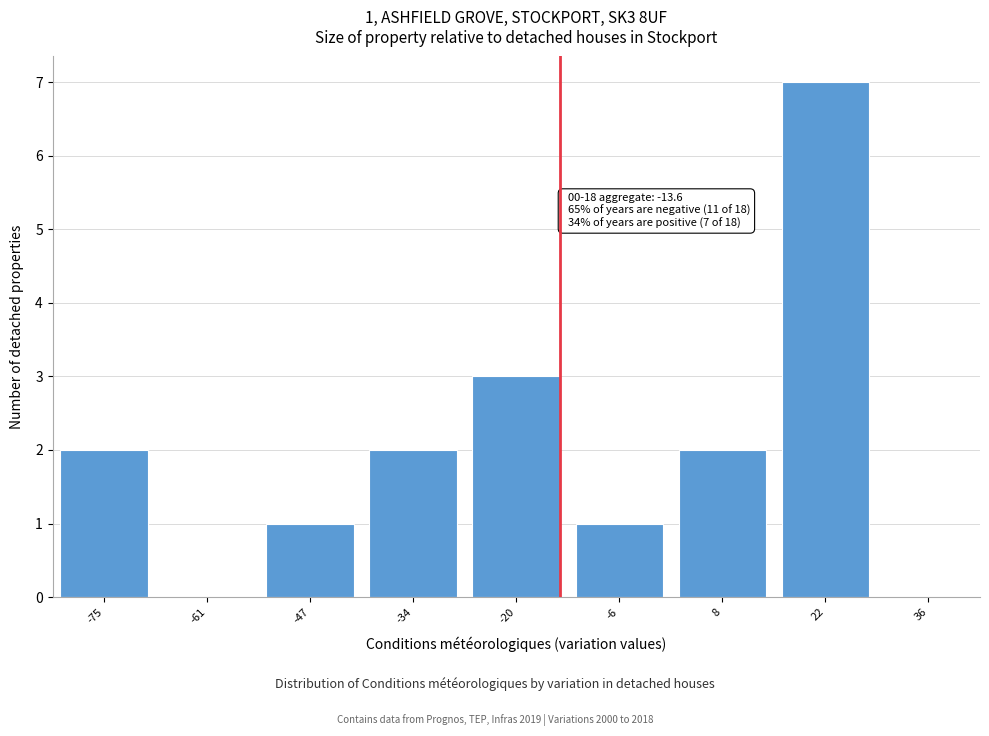

Reading right to left, list all the values displayed in this chart.

22=7	8=2	-6=1	-20=3	-34=2	-47=1	-61=0	-75=2